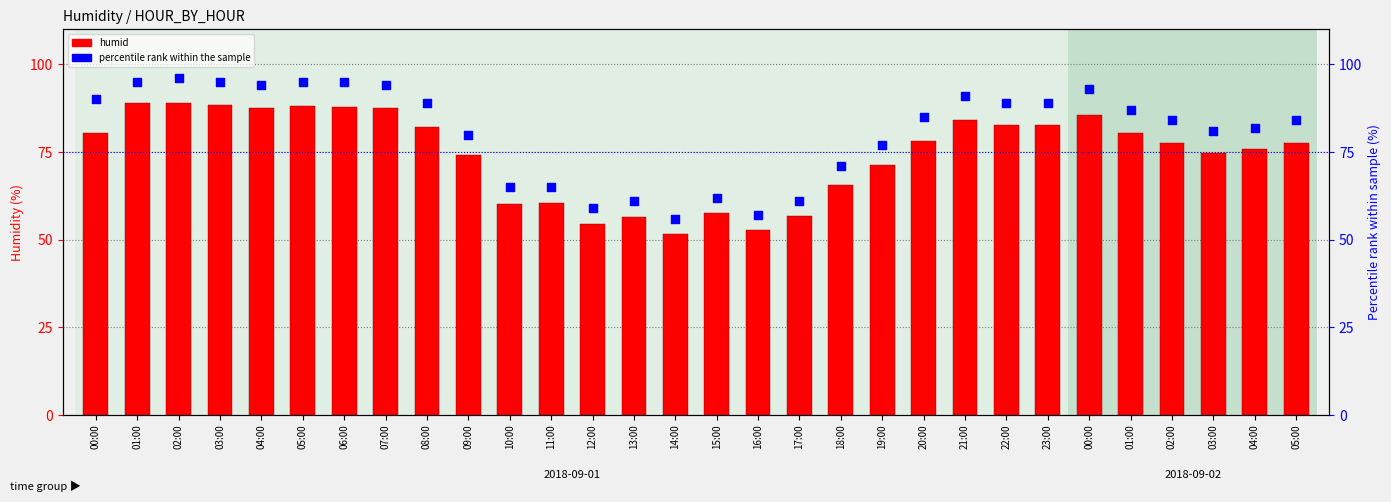

What are all the series names shown in the legend?

humid, percentile rank